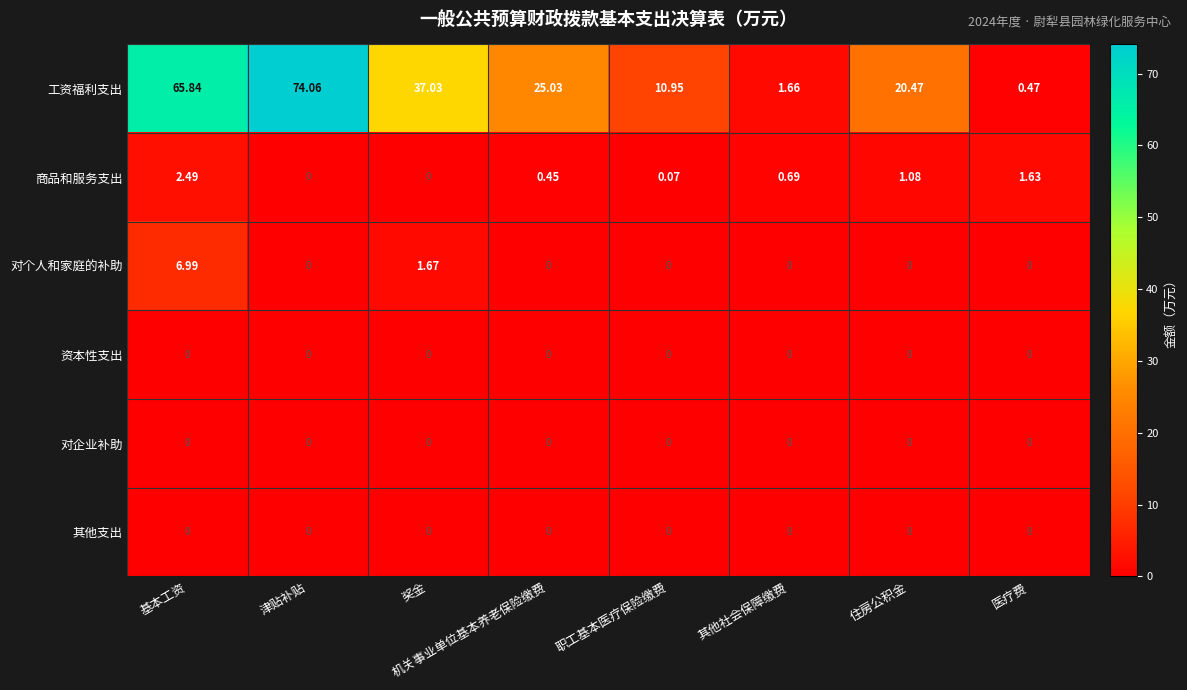

Which category has the highest value across all series?

津贴补贴